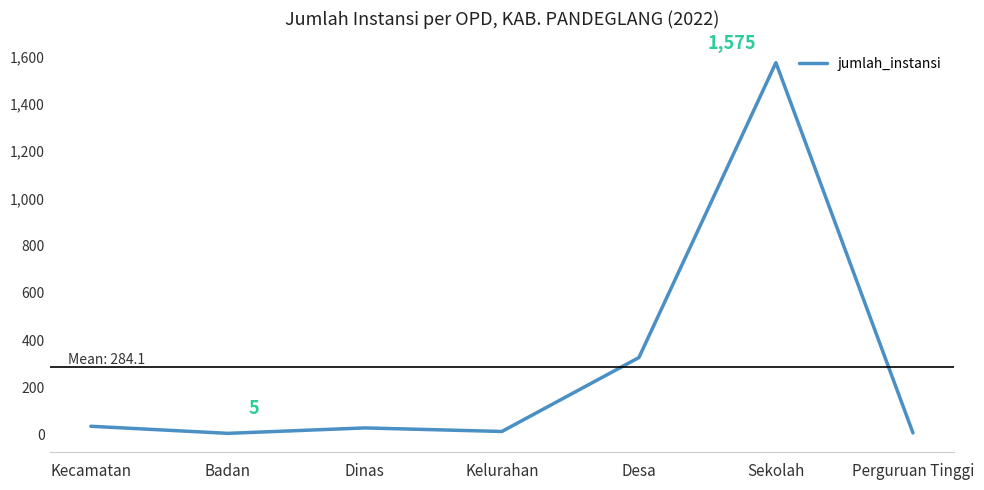

What is the difference between the second highest and second lowest values?

319